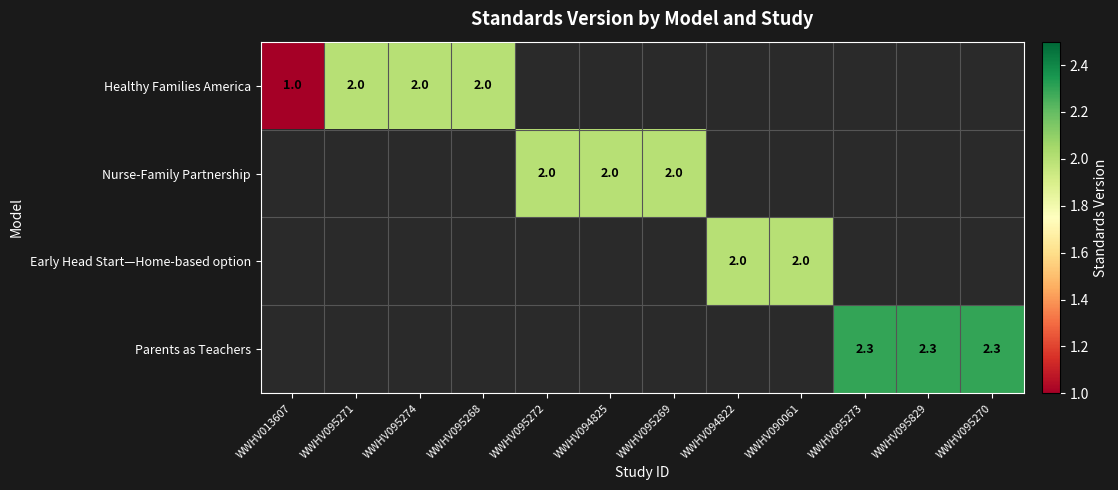

Is it true that Early Head Start—Home-based option equals 0.6 at WWHV090061?

False